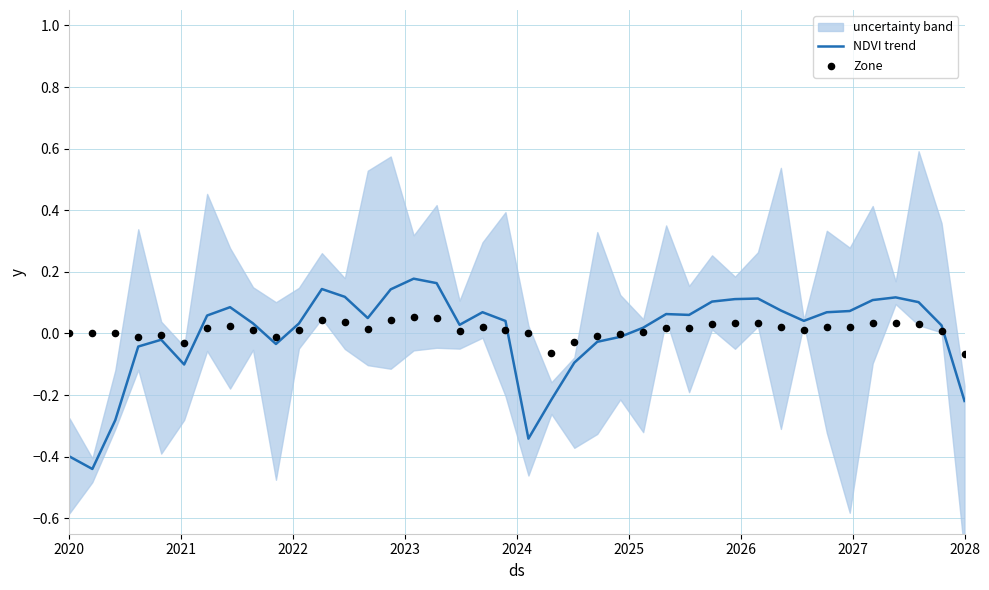

Is the value of NDVI trend at 29 greater than the value of Zone at 19?

Yes